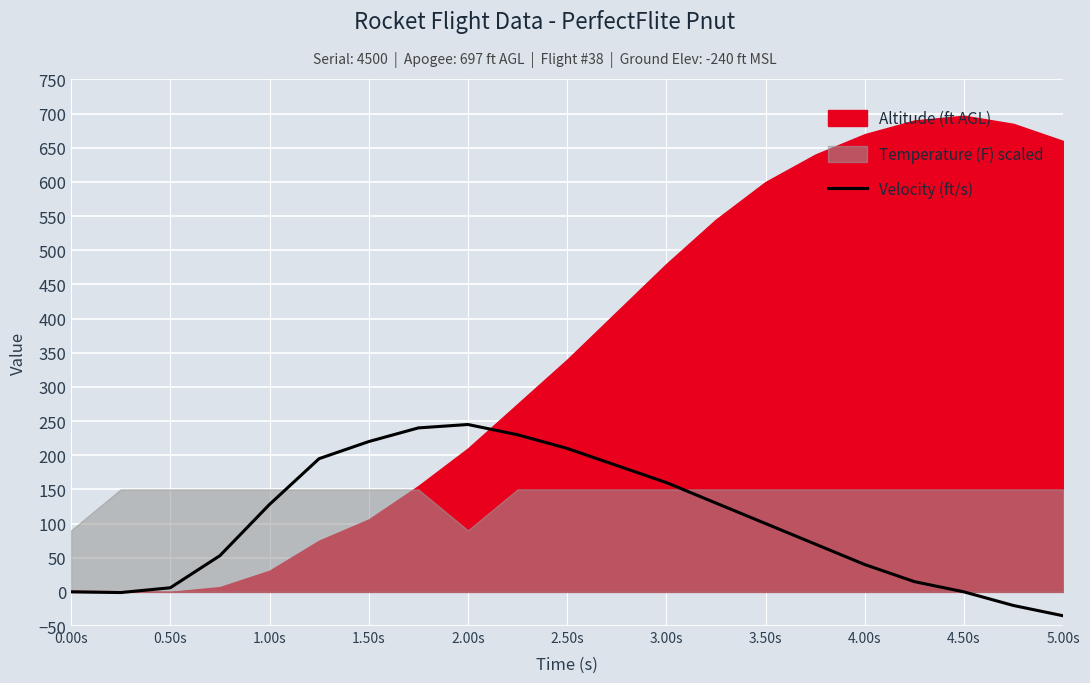

What is the minimum value shown in the chart?

-35